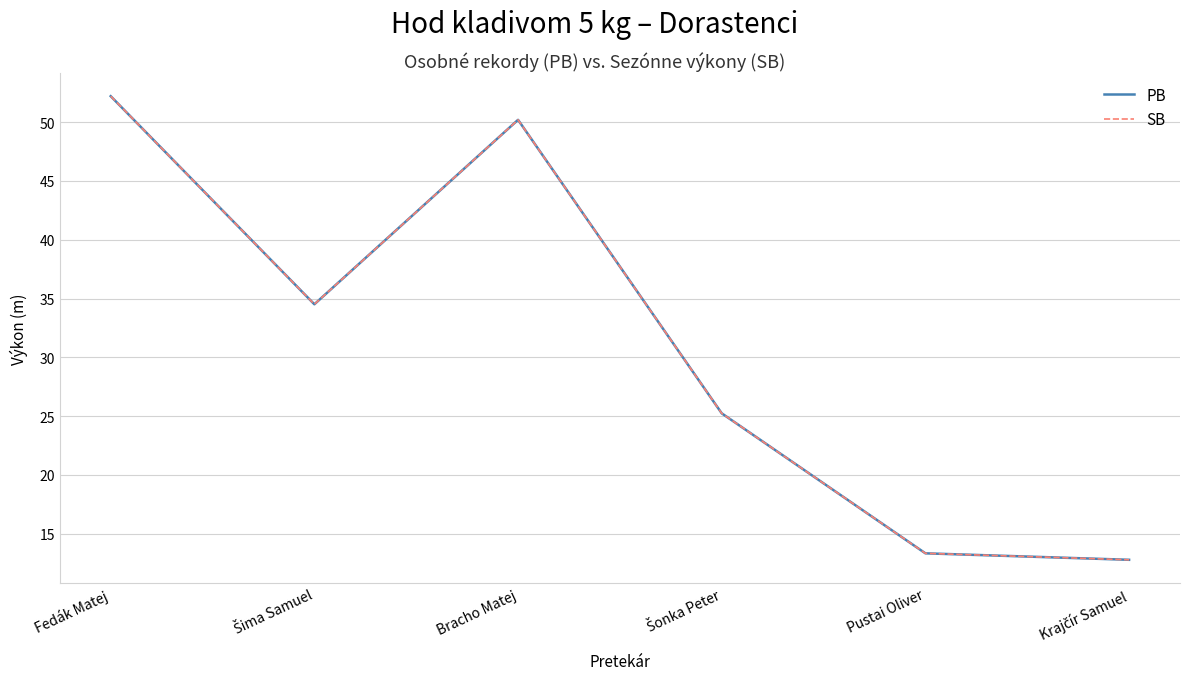

At which category is the sum across all series the highest?

Fedák Matej